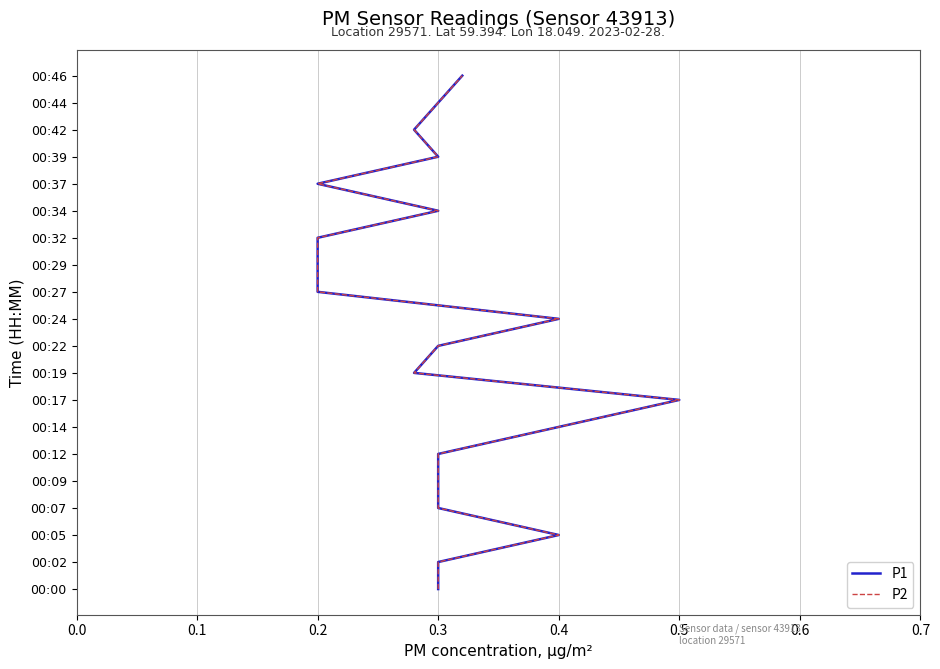

The P1 series shows 5 at 0.3. True or false?

True